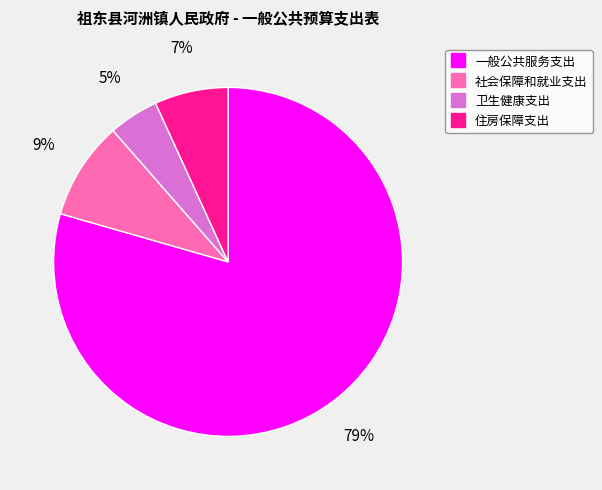

How many slices are in this pie chart?

4